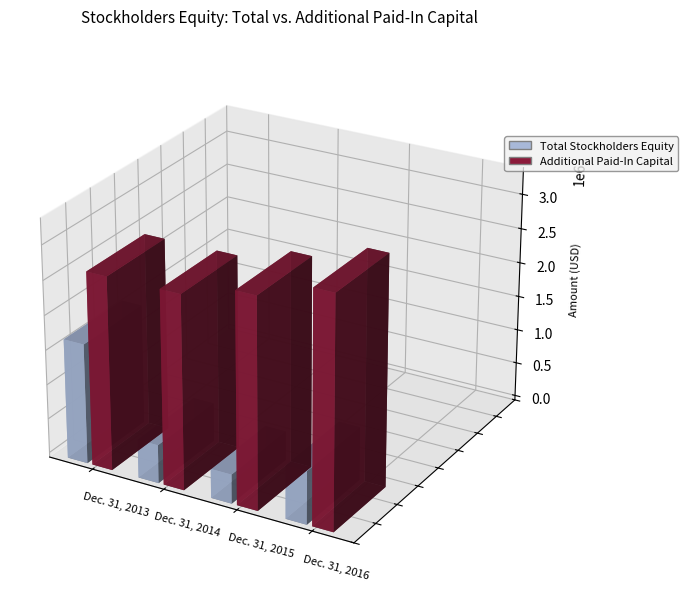

List the series in order of their peak value, highest first.

Additional Paid-In Capital, Total Stockholders Equity